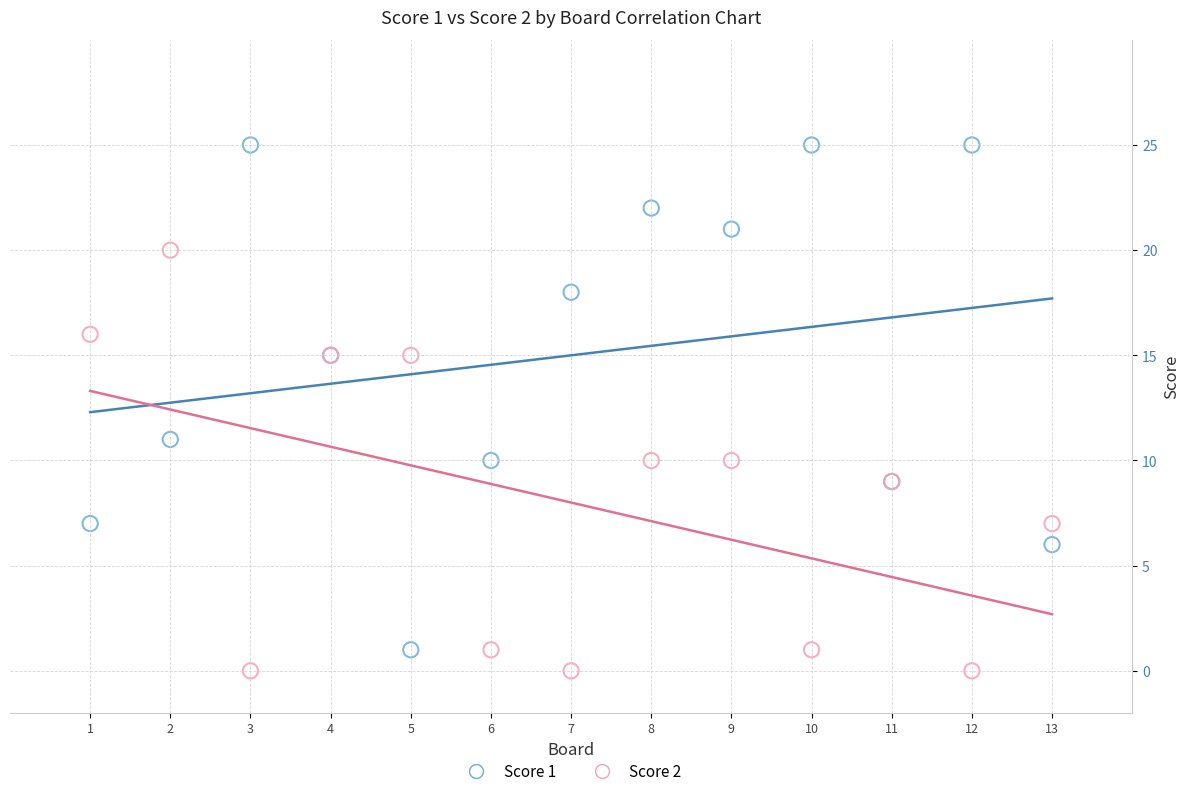

What is the X range (max minus min) for the scatter plot?

12